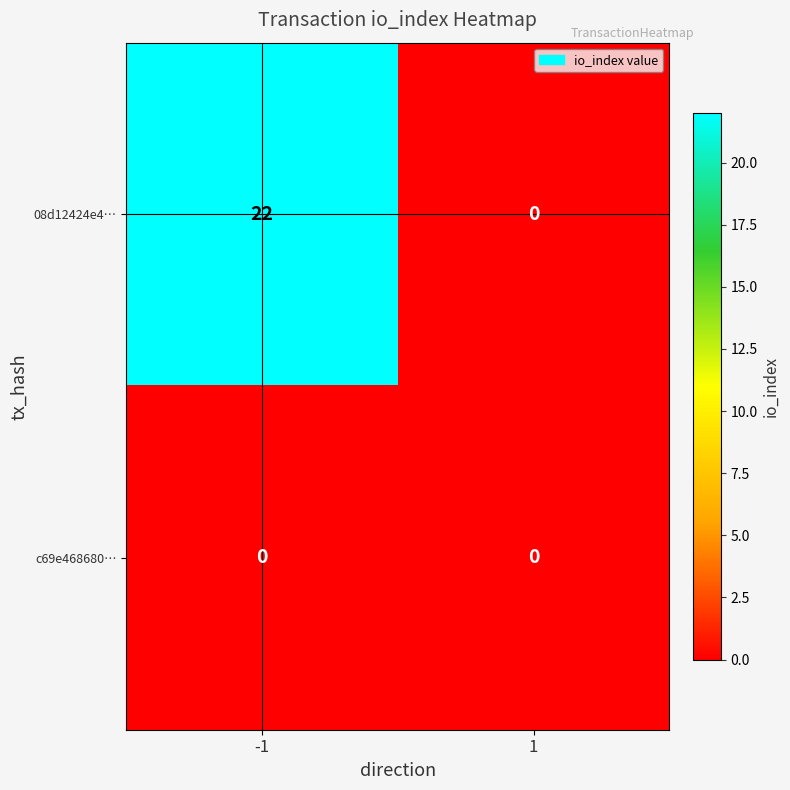

List the series in order of their peak value, lowest first.

c69e468680…, 08d12424e4…